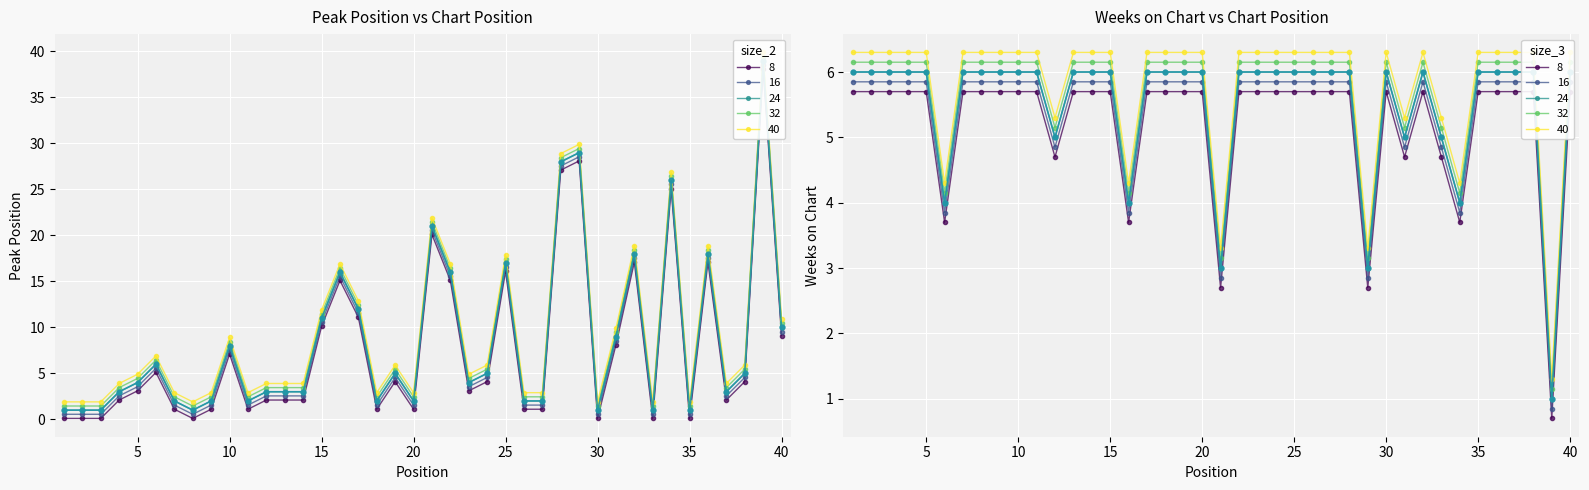

After their last crossing, which series has the higher values: Weeks on Chart or Peak Position?

Peak Position